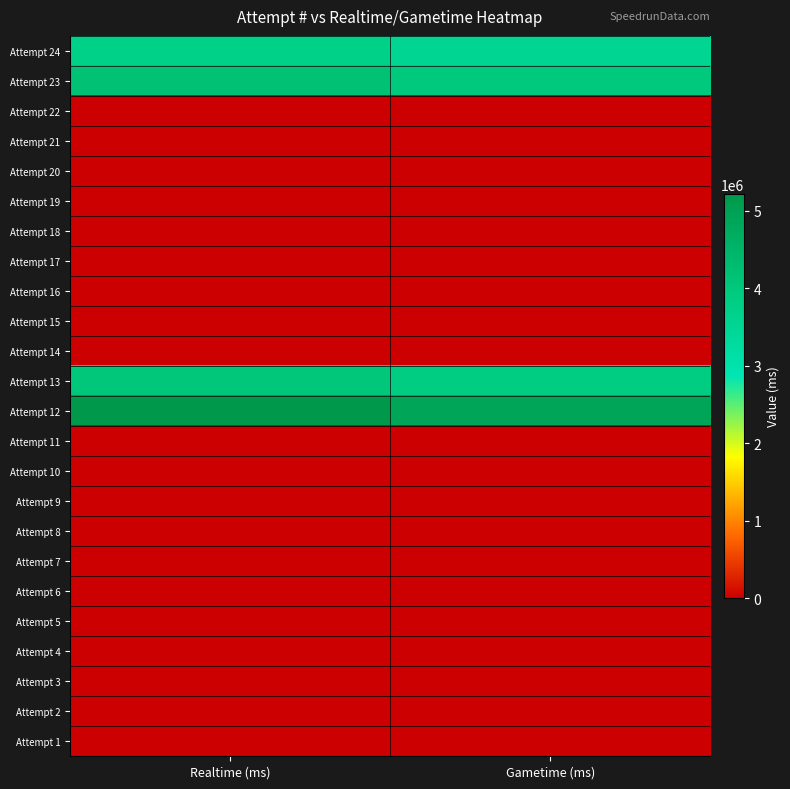

At which category is the sum across all series the highest?

Realtime (ms)